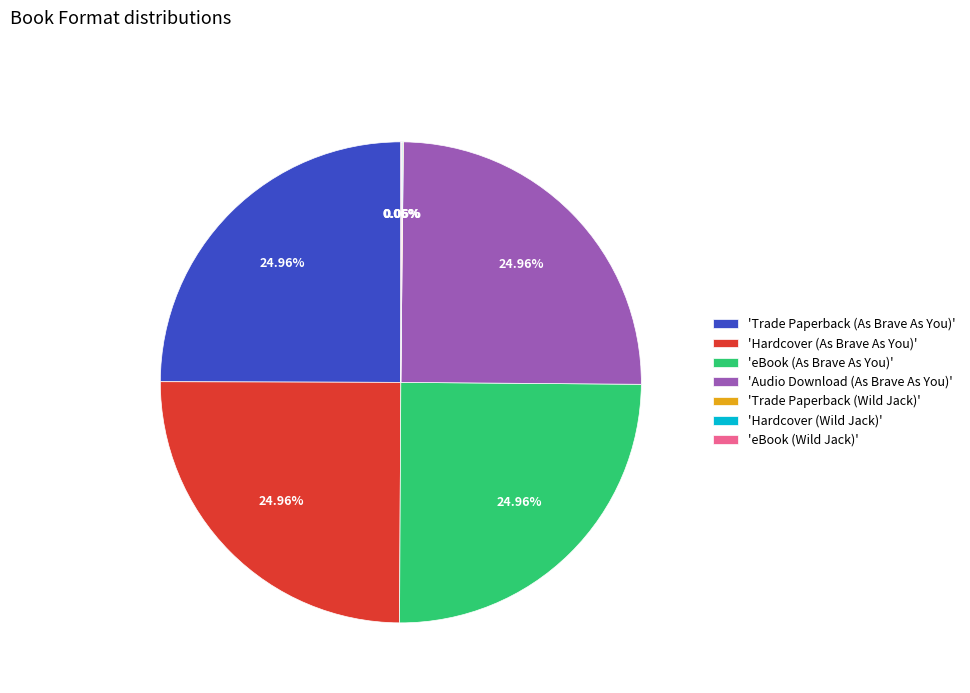

Is there a majority slice in this chart?

No